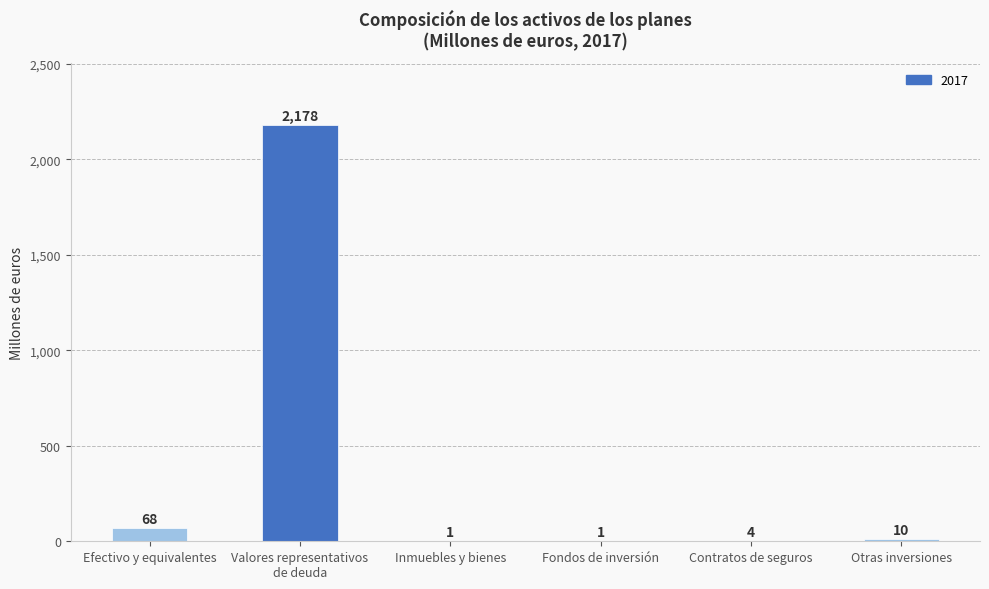

Which has a higher value, Inmuebles y bienes or Efectivo y equivalentes?

Efectivo y equivalentes